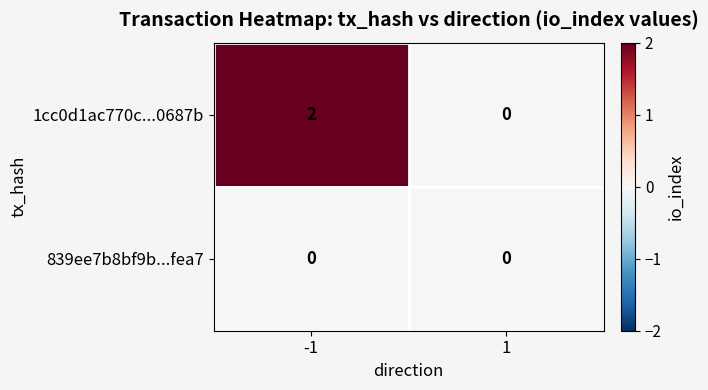

Which series has the largest total across all categories?

1cc0d1ac770c...0687b